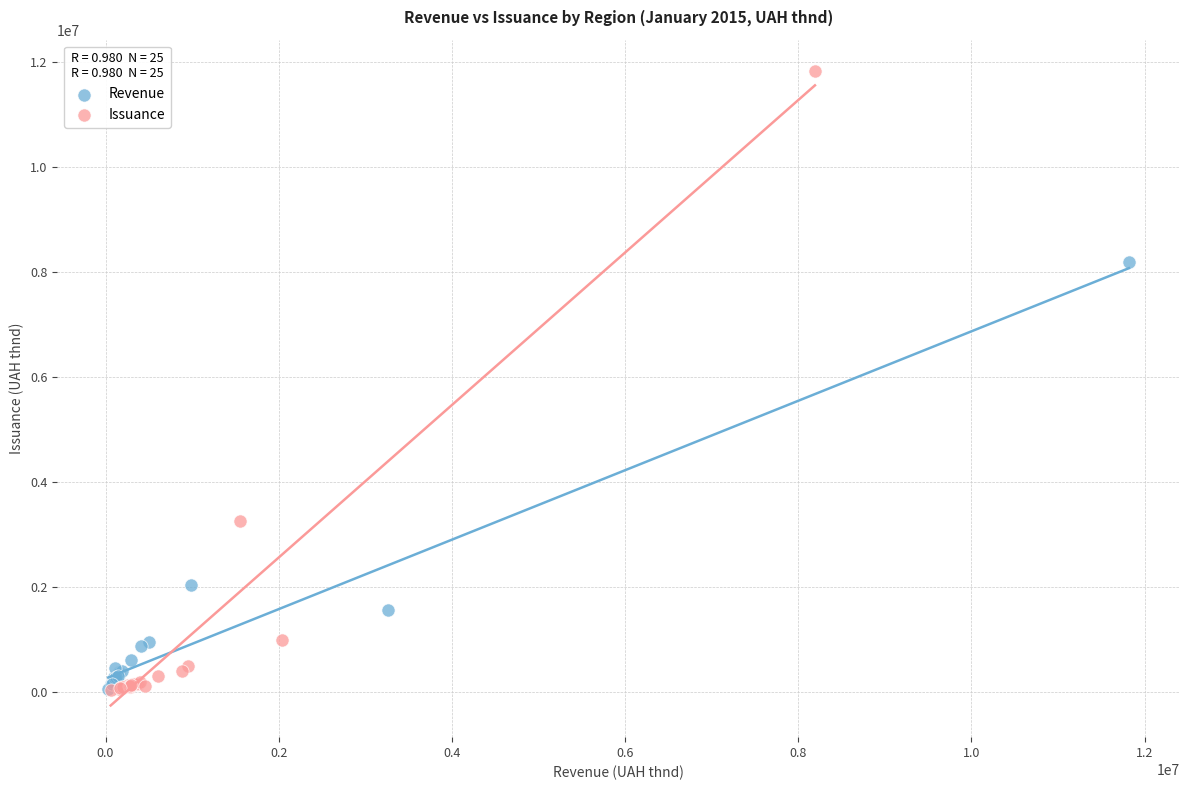

Which series has the widest spread of Y values?

Issuance